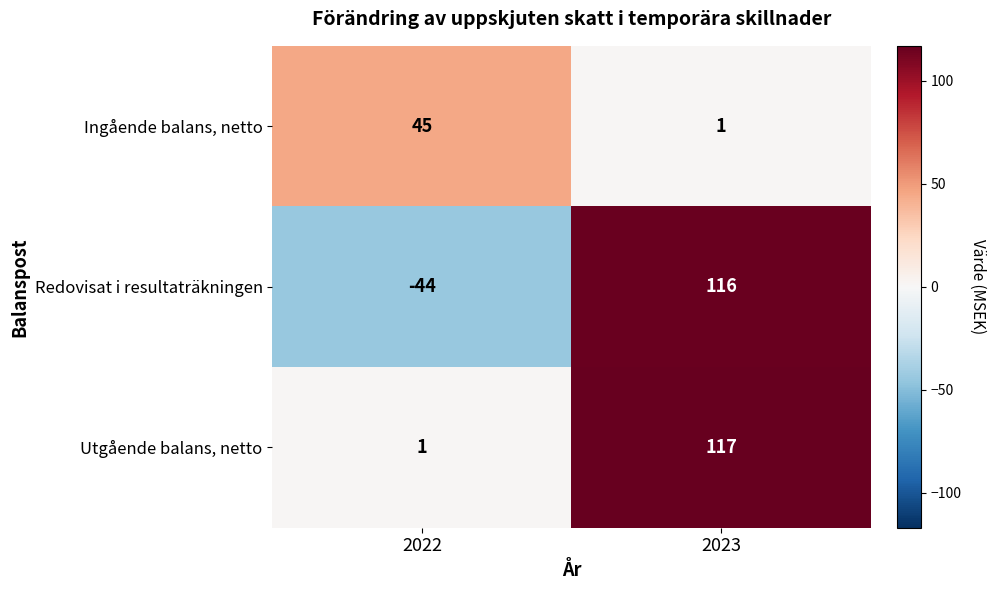

Between 2022 and 2023, which series saw the biggest shift?

Redovisat i resultaträkningen